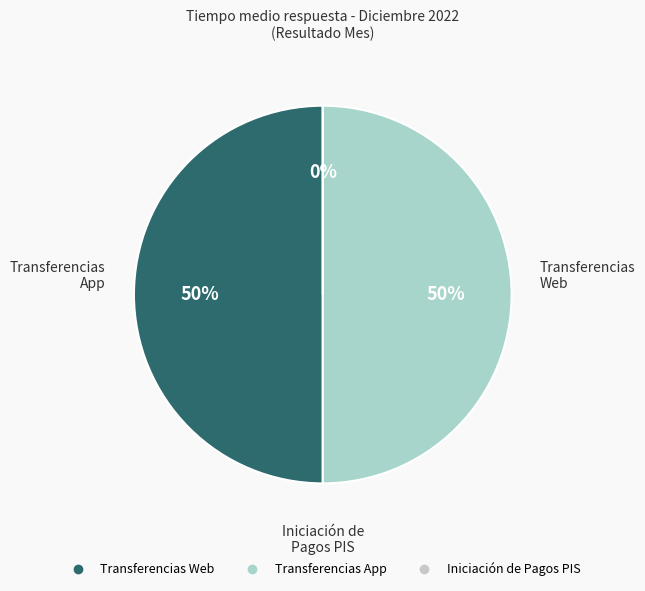

To the nearest percent, what is the combined percentage of Transferencias Web and Iniciación de Pagos PIS?

50%